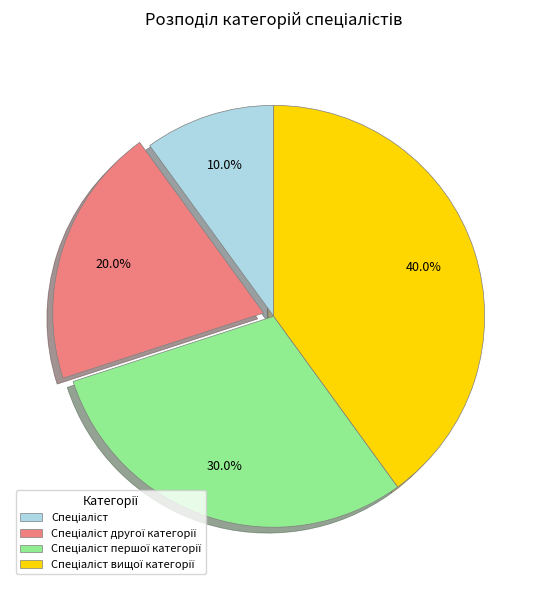

Does any single category account for the majority?

No